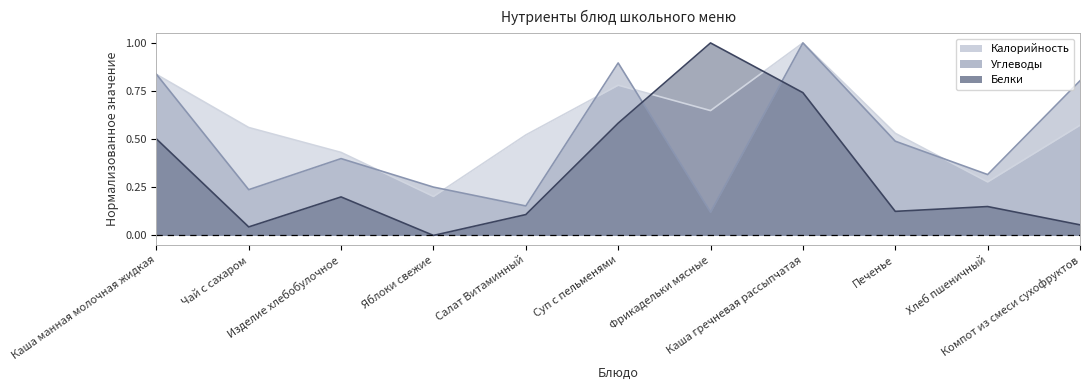

Between Каша манная молочная жидкая and Каша гречневая рассыпчатая, which series saw the biggest shift?

Белки